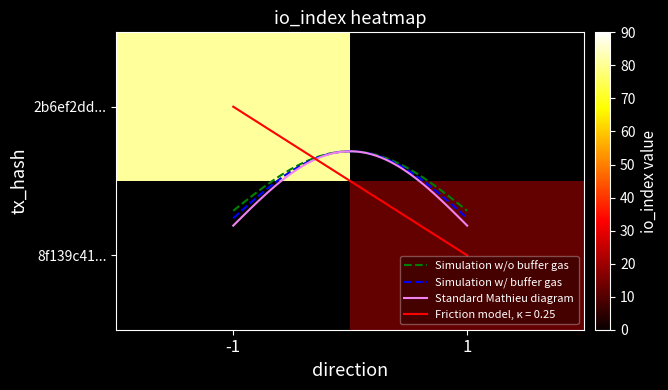

Is the value of 8f139c41a9918163f887851ed2bd3a44f5321d3 at direction greater than the value of 2b6ef2ddb9d04899f078f98958fb9252ee03c29 at direction?

Yes